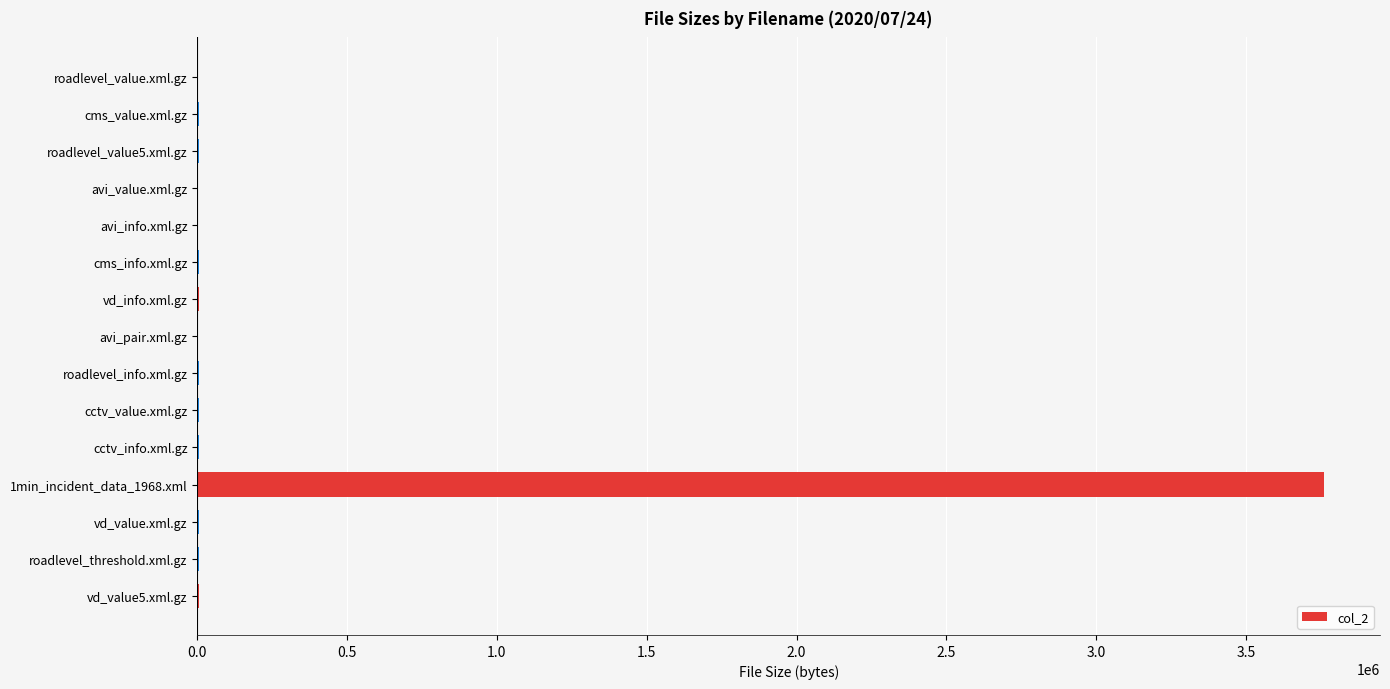

What is the sum of all values?

3819750